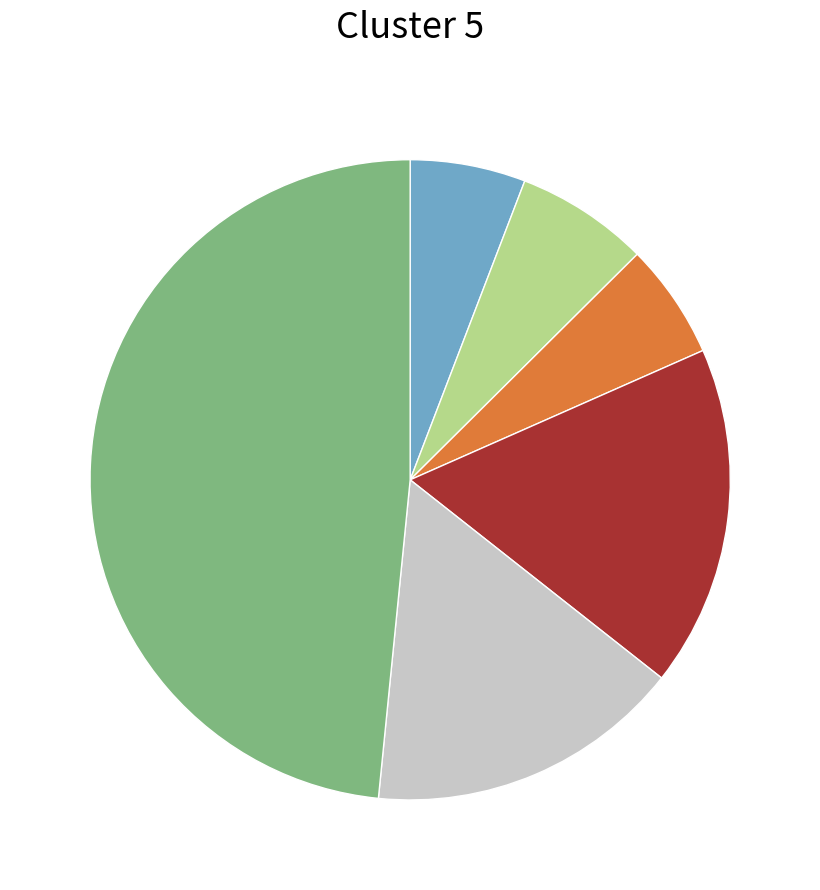

Is there any slice that represents more than half of the pie?

No